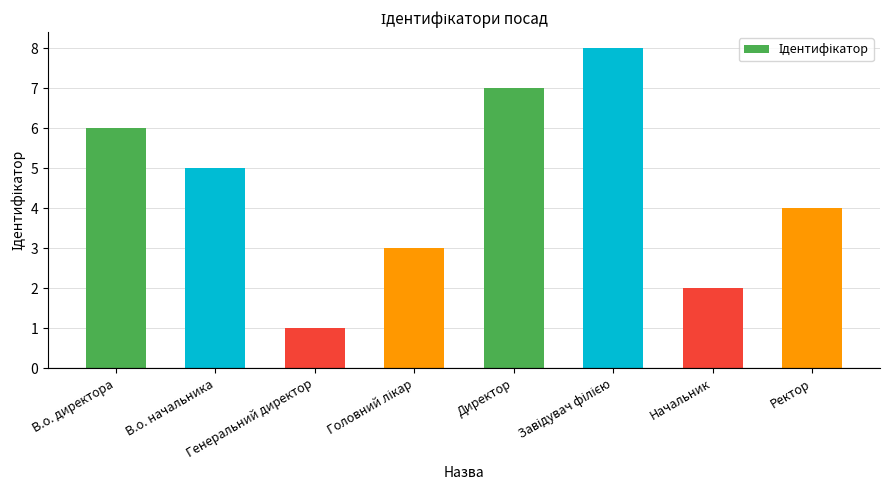

At which label does the data first exceed 5?

В.о. директора